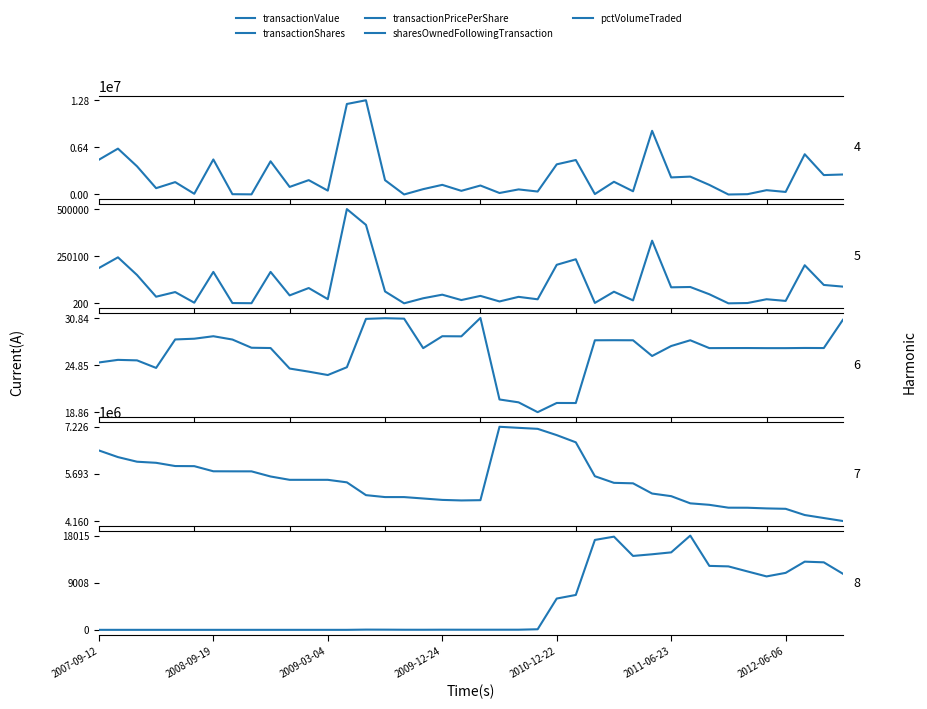

What is the difference between the maximum and second lowest values in the transactionPricePerShare series?

10.8